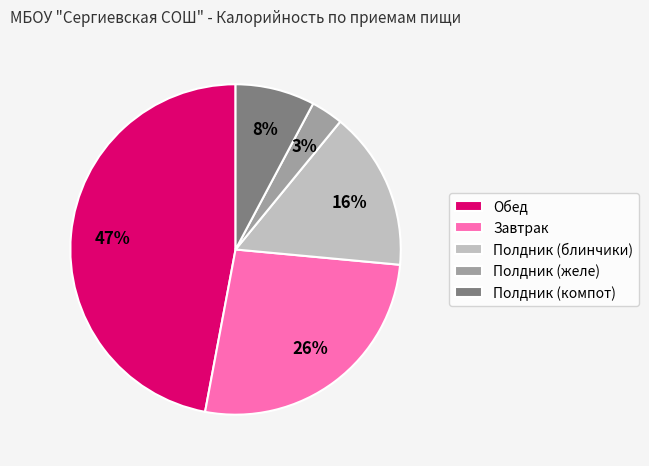

Rank the categories by value from highest to lowest.

Обед, Завтрак, Полдник (блинчики), Полдник (компот), Полдник (желе)